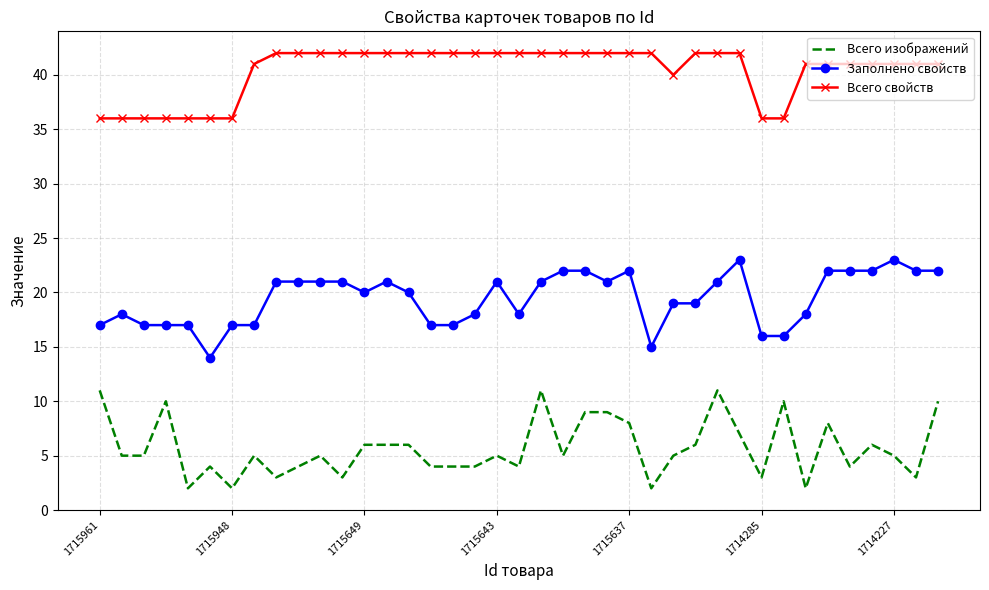

True or false: Всего изображений and Заполнено свойств cross at least once.

False